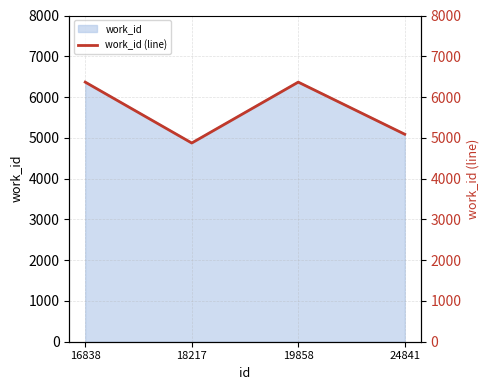

What is the change in value from 18217 to 24841?

+215